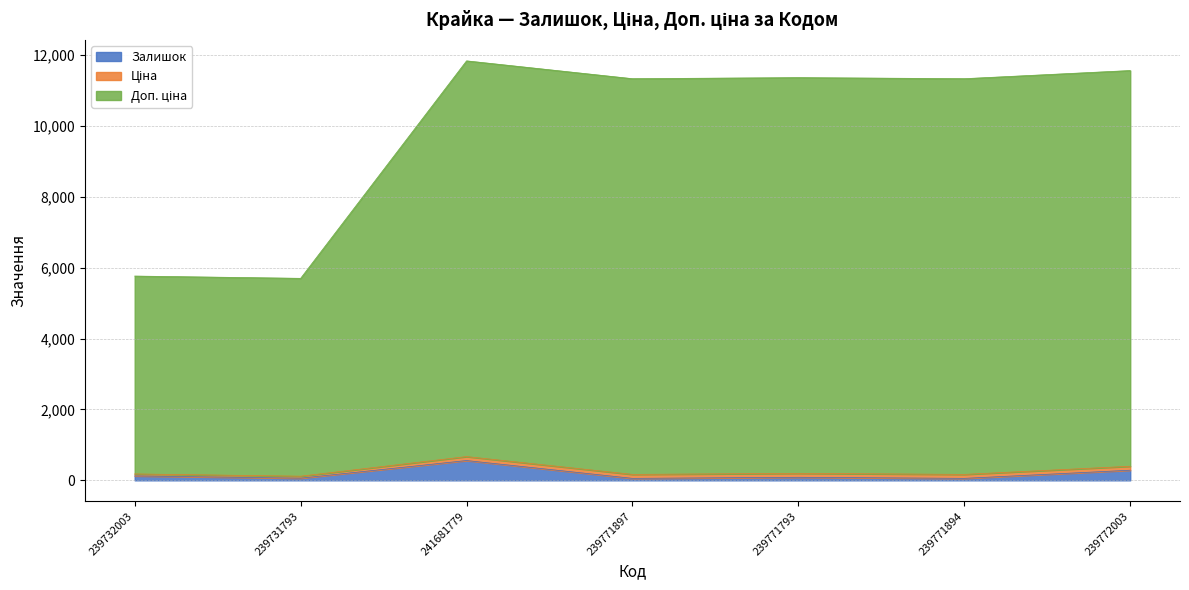

True or false: Ціна has more than 1 interior local peaks.

False